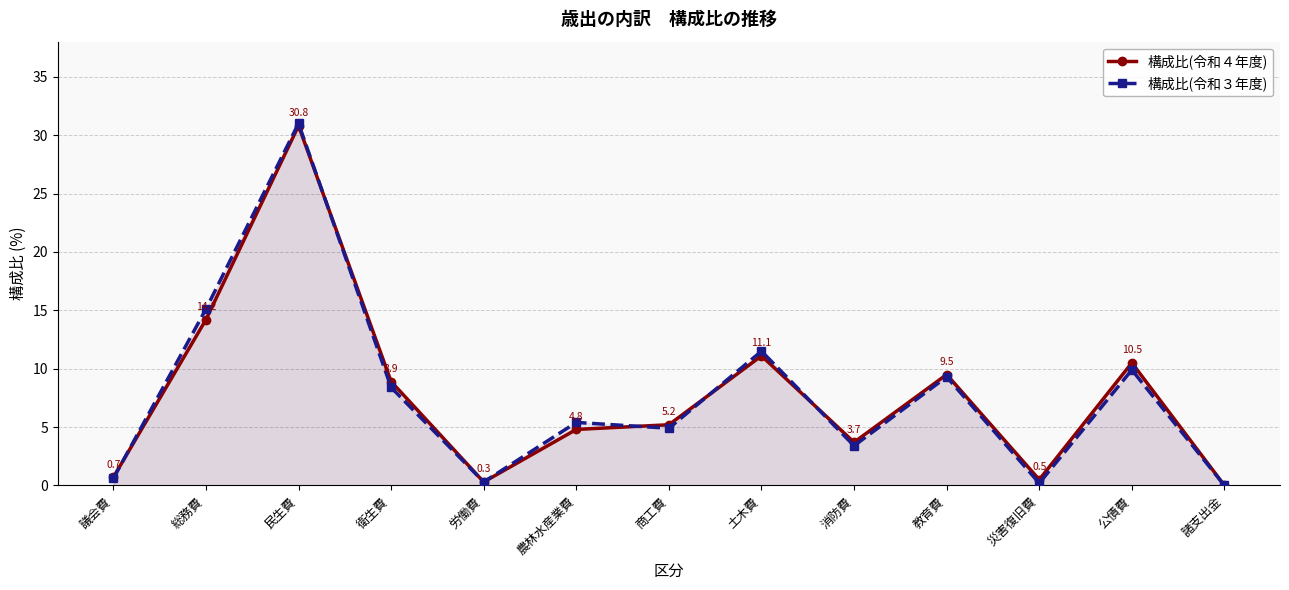

True or false: 構成比(令和３年度) has a value of 0.2 at 災害復旧費.

True